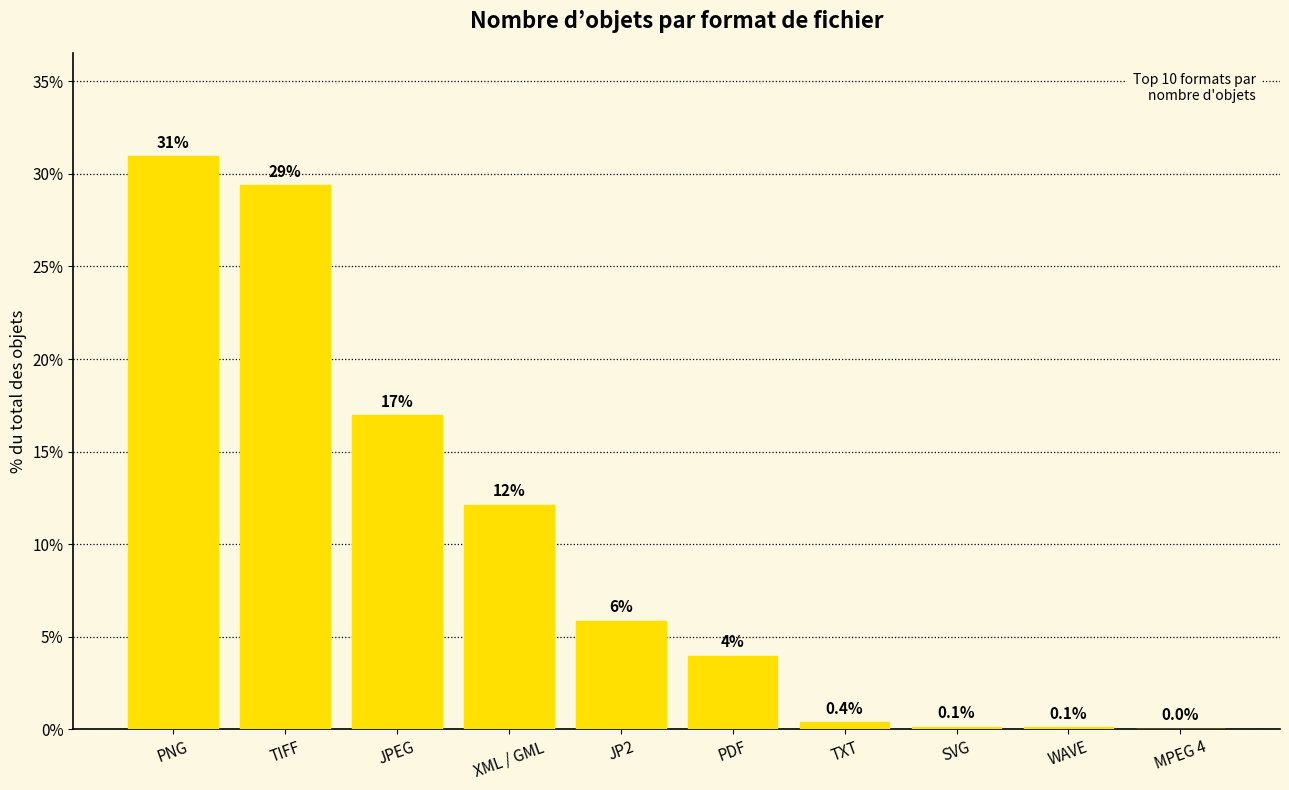

What is the sum of all values?

100.0